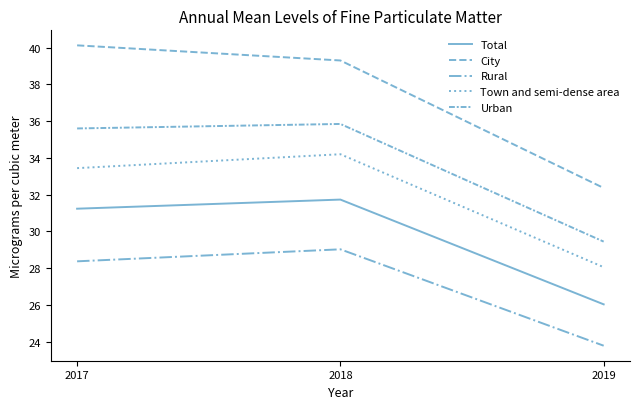

What is the average value of the Total series?

29.7